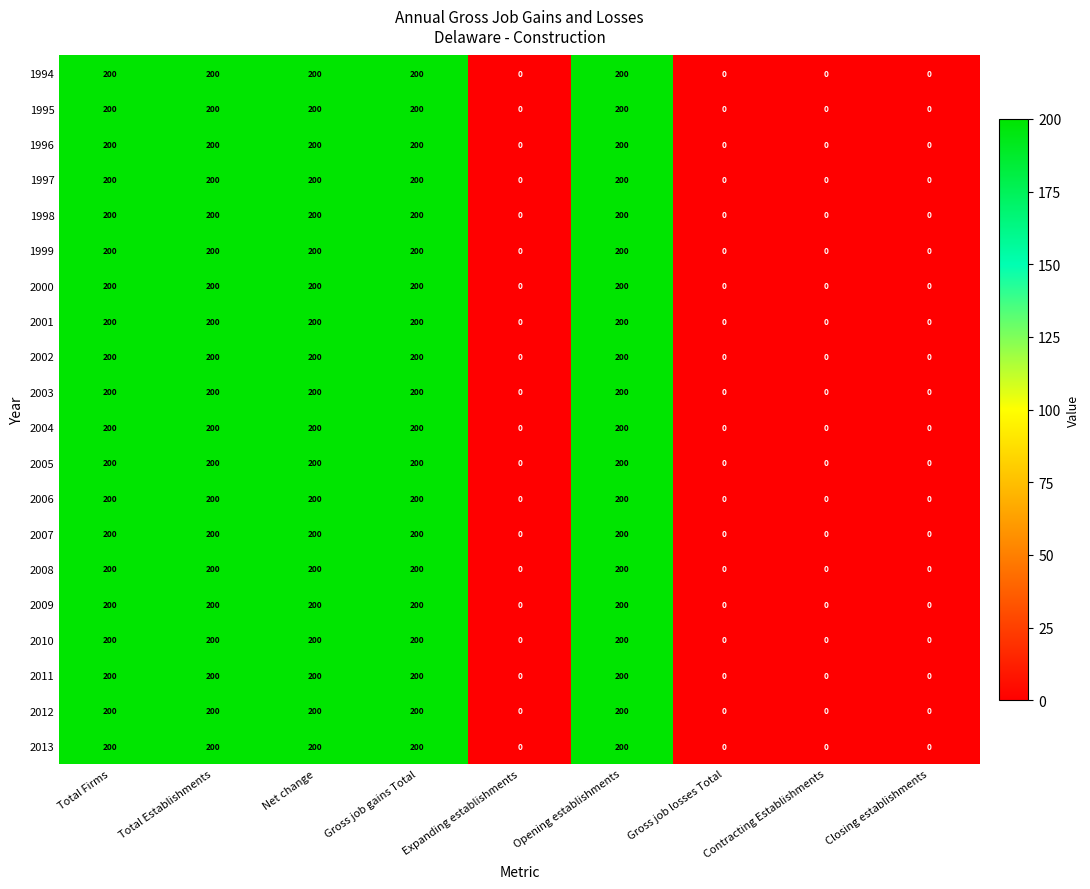

How many 2012 values are between 0 and 200?

9